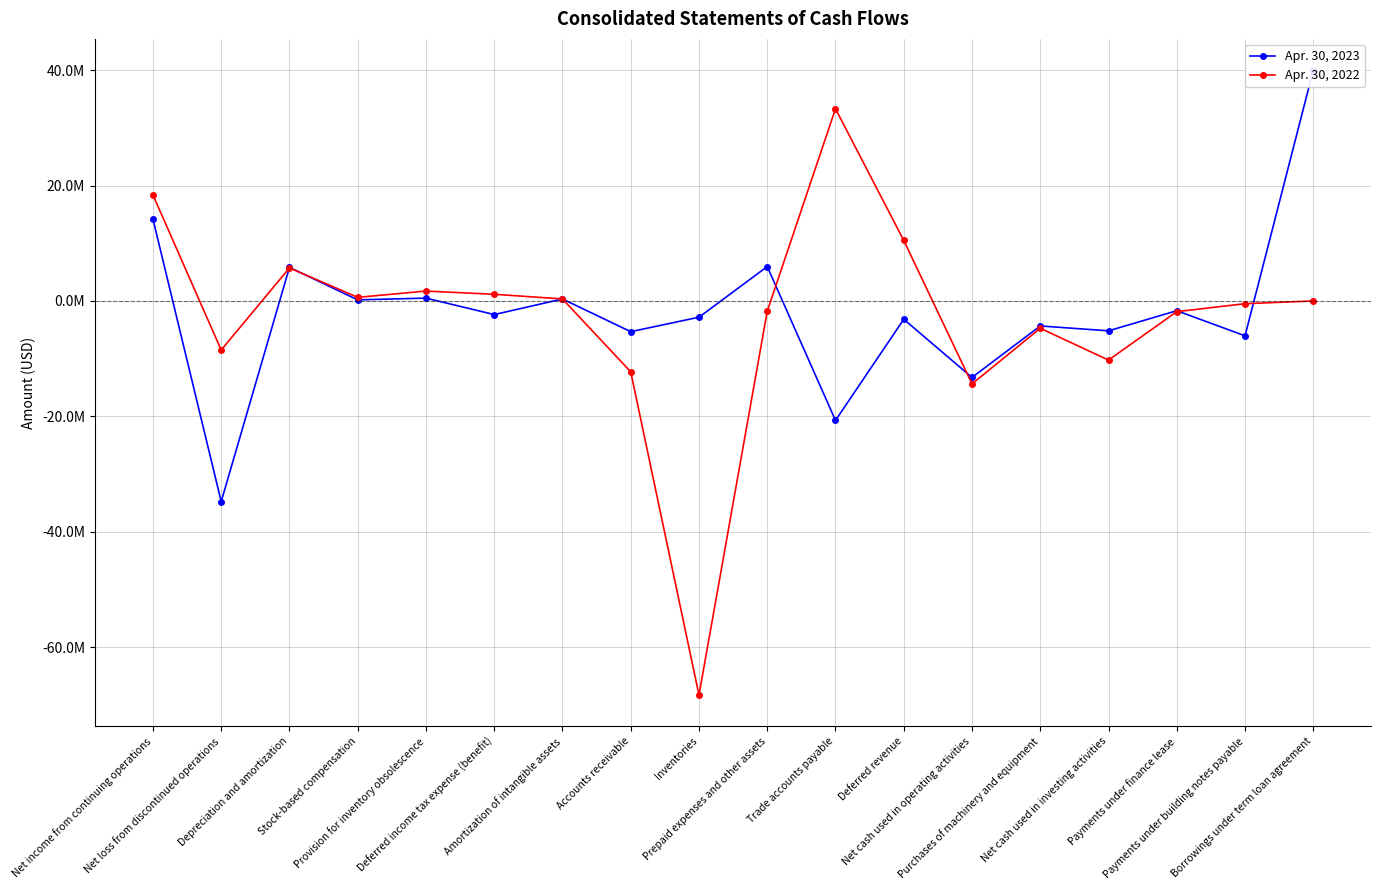

What is the sum of all Apr. 30, 2023 values?

-32692837